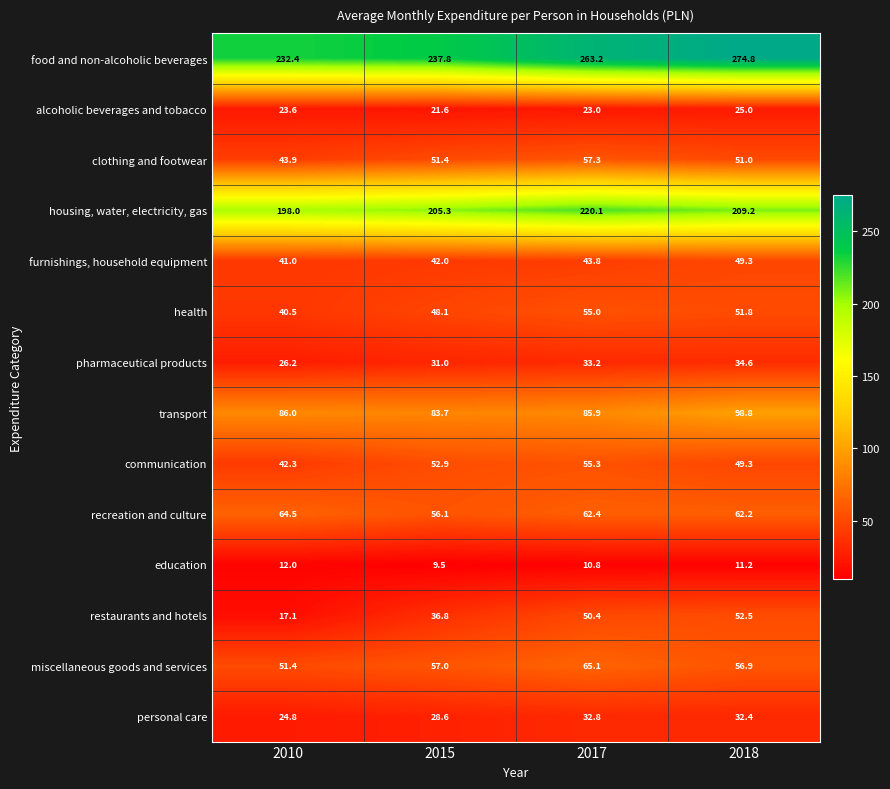

At how many categories does at least one series exceed 211?

4